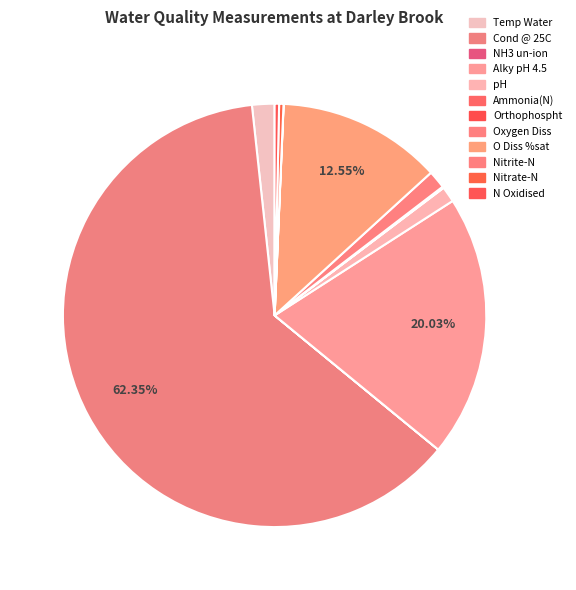

To the nearest percent, what is the difference between the largest and smallest slice percentages?

62%